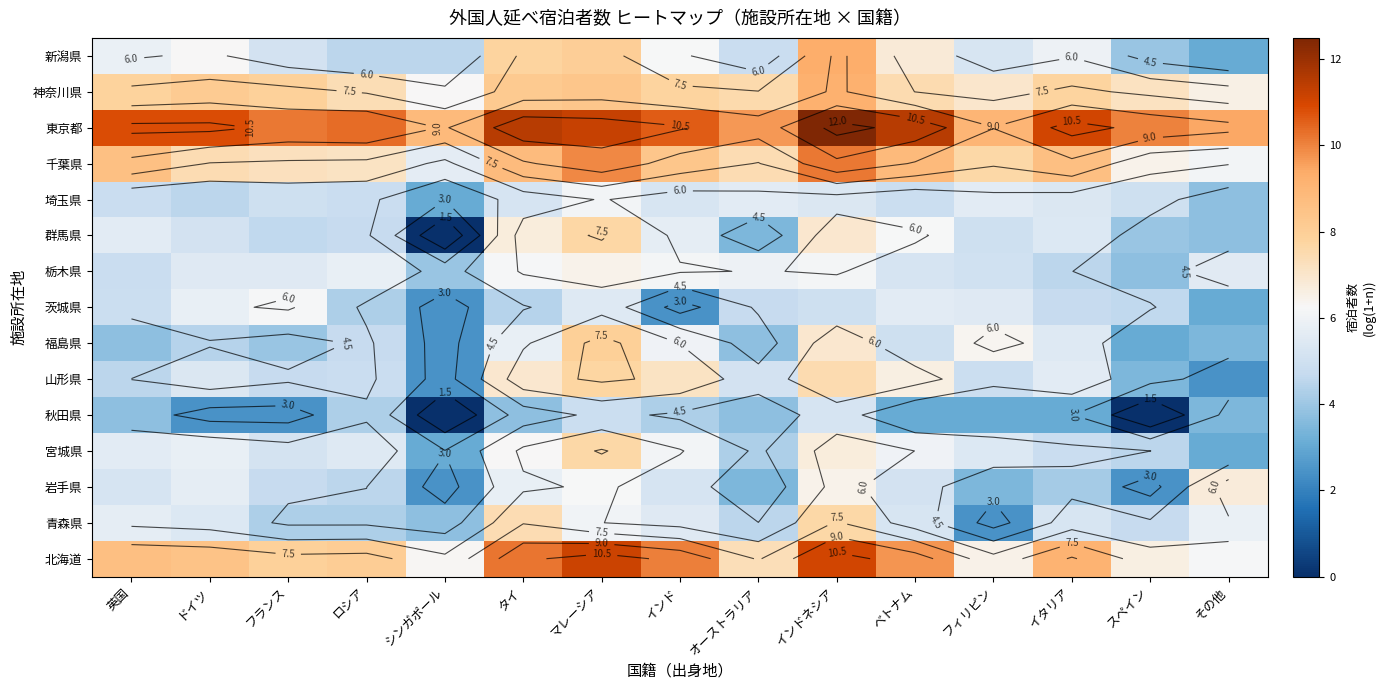

What is the spread (max minus min) of values at イタリア?

8.0